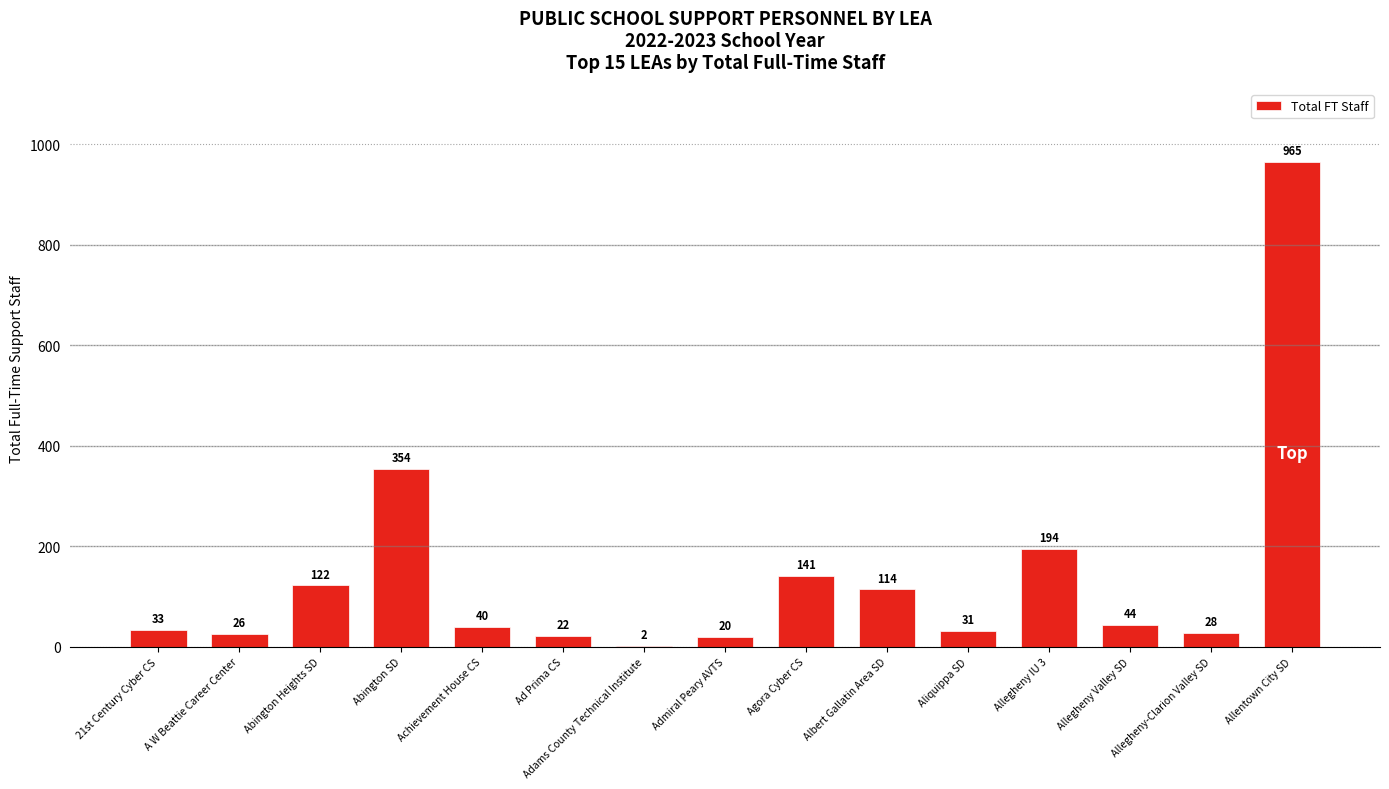

Which label corresponds to the largest value in the chart?

Allentown City SD